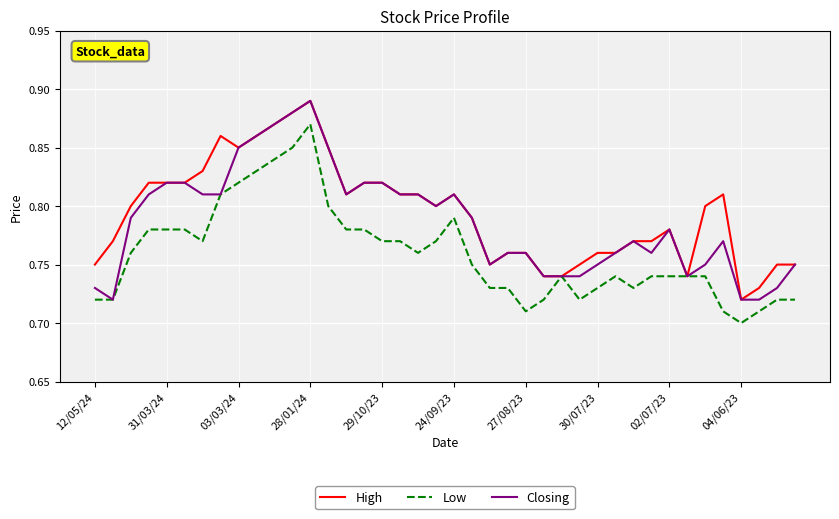

List the series in order of their overall mean, lowest first.

Low, Closing, High